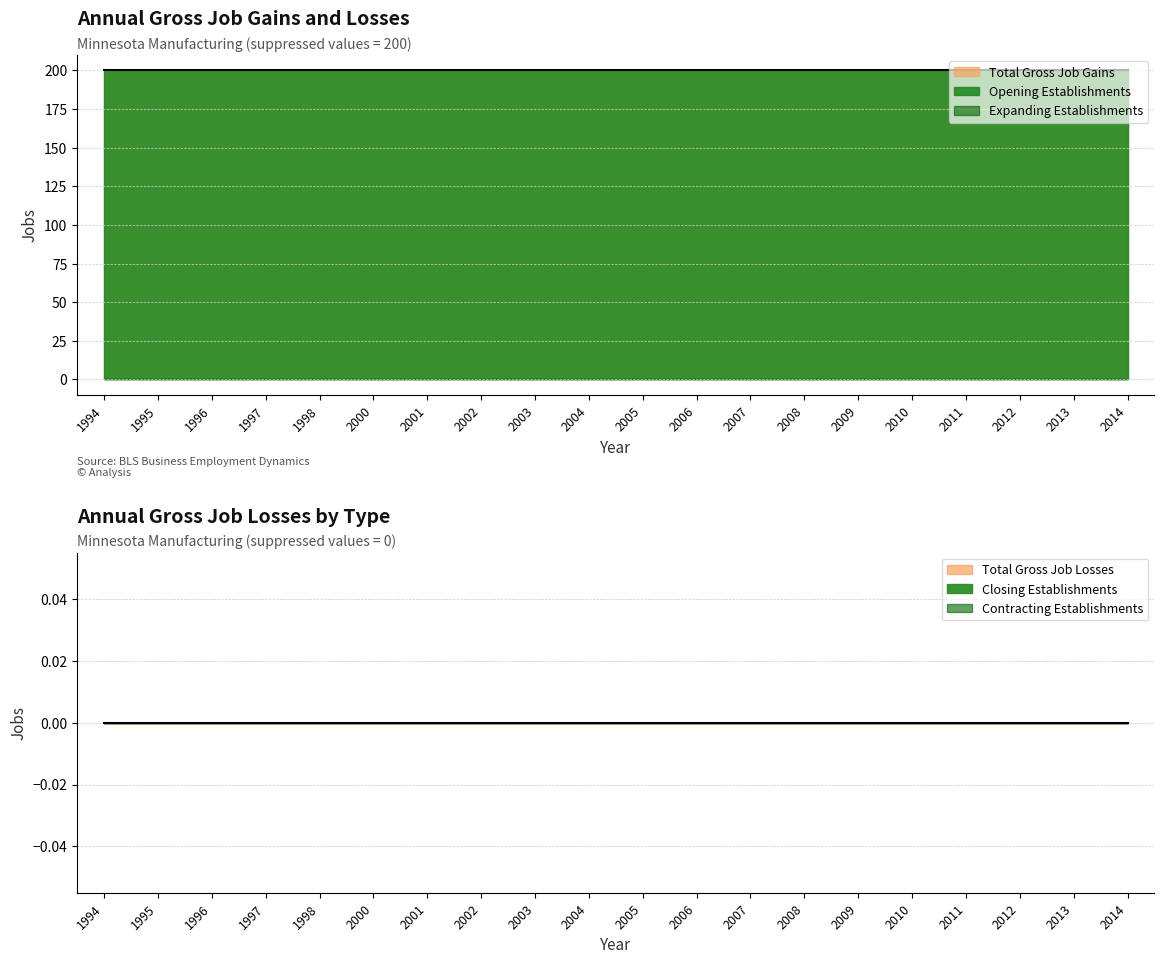

At which category is the sum across all series the highest?

1994